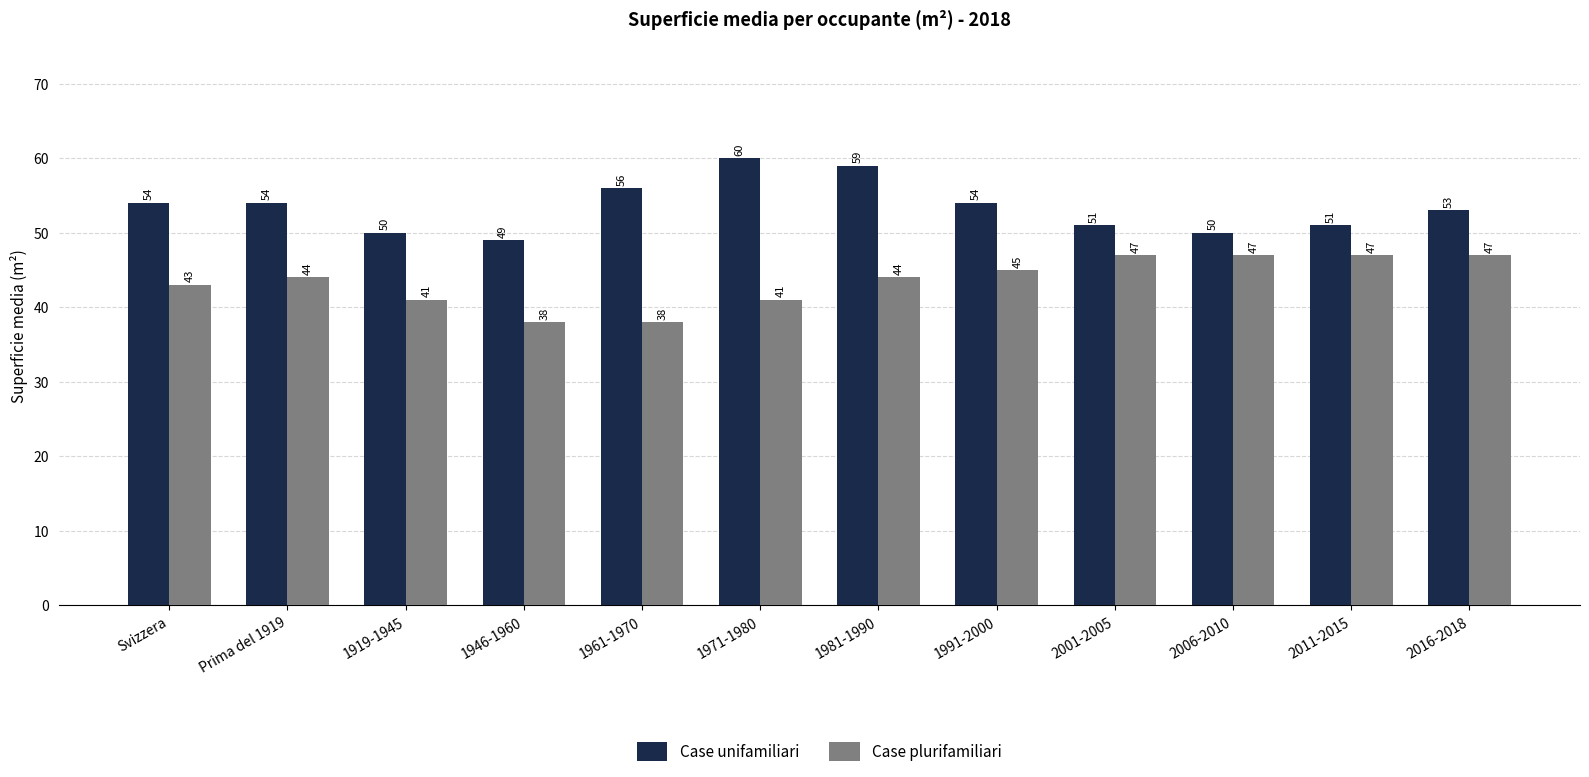

At how many categories does at least one series exceed 48?

12